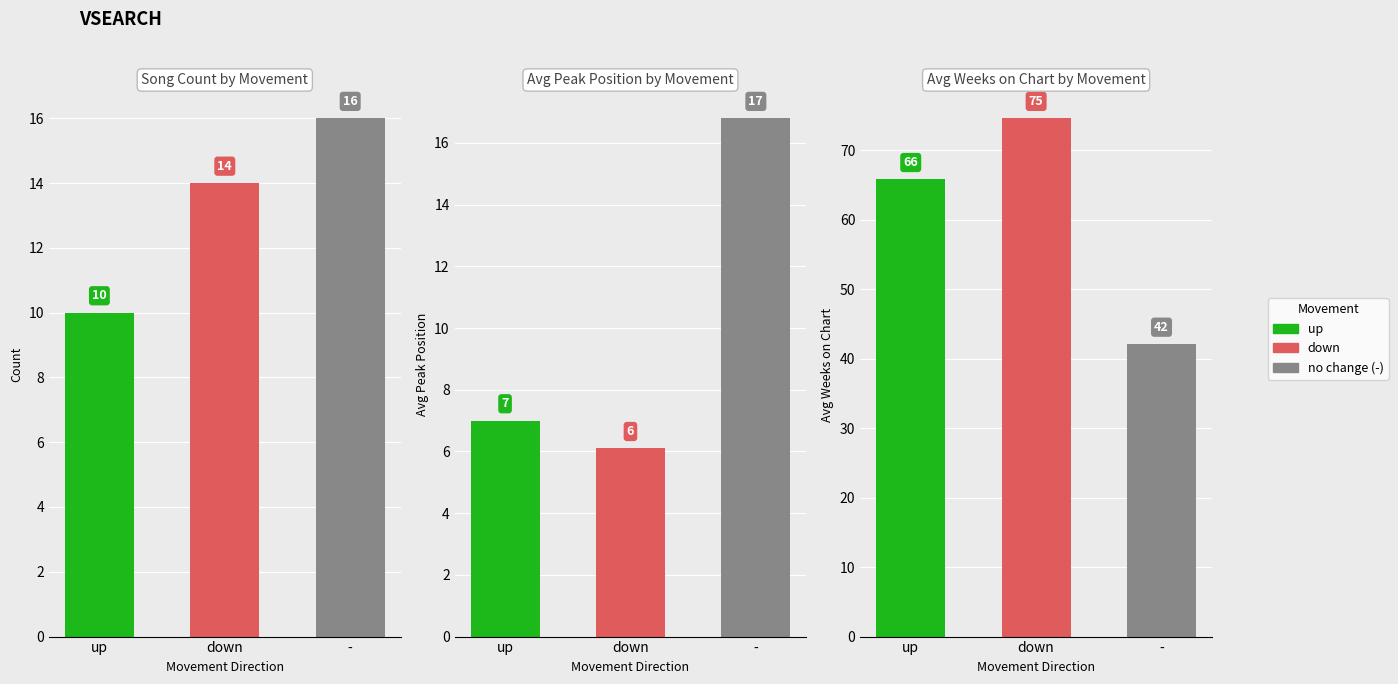

Reading left to right, transcribe all the data shown in this chart.

Count of Songs: up=10.0	down=14.0	-=16.0
Avg Peak Position: up=7.0	down=6.1	-=16.8
Avg Weeks on Chart: up=65.8	down=74.6	-=42.1